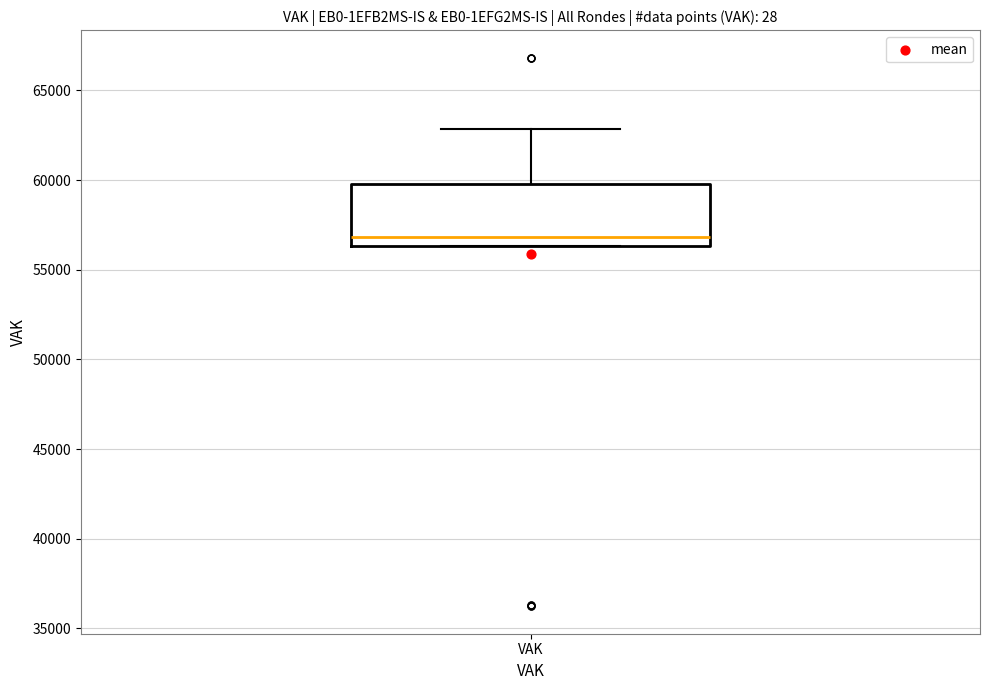

Where does the median line of the box for VAK sit on the y-axis? The values are not printed on the chart, so give them approximately, as read against the axis.

57000